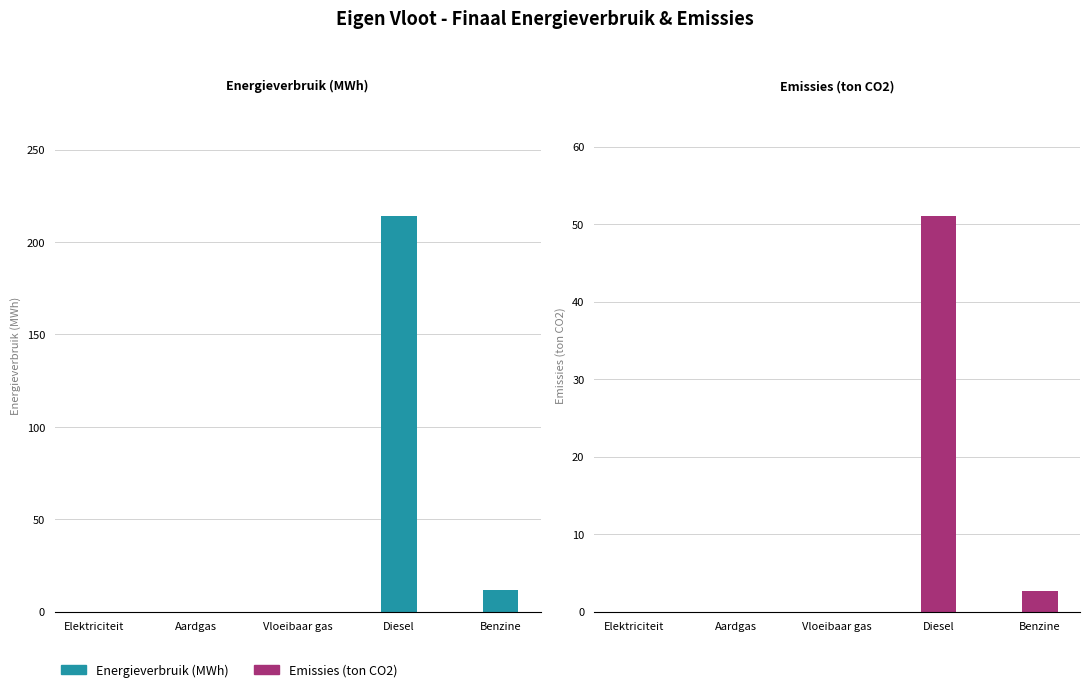

Reading left to right, extract all data points from this chart.

Energieverbruik (MWh): Elektriciteit=0.0	Aardgas=0.0	Vloeibaar gas=0.0	Diesel=213.9	Benzine=11.5
Emissies (ton CO2): Elektriciteit=0.0	Aardgas=0.0	Vloeibaar gas=0.0	Diesel=51.0	Benzine=2.6